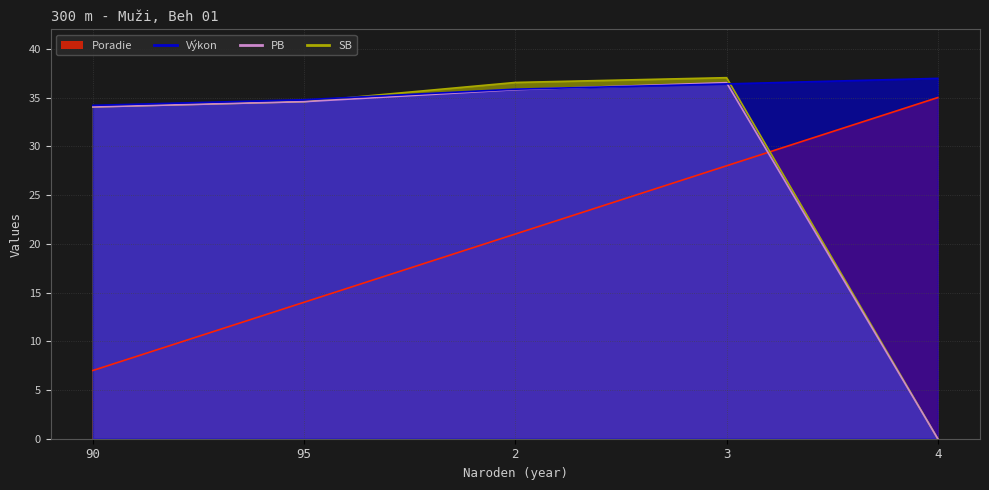

Which category has the lowest value in the PB series?

4